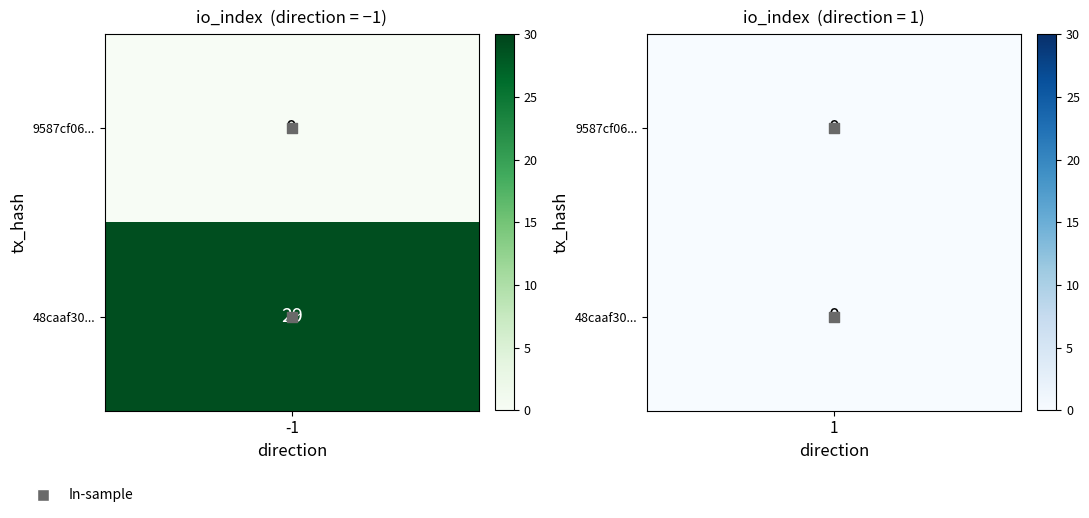

Is the value of 9587cf0660c61892cf7affe5b956b4be631021e at 1 greater than the value of 48caaf3073cd590dbf2037da99f297916c10867 at 1?

No